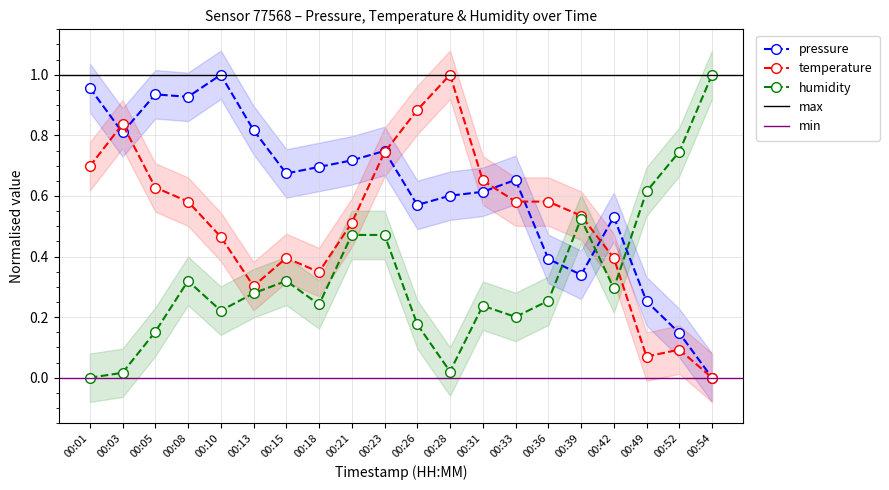

The temperature series shows 0.0 at 00:54. True or false?

True